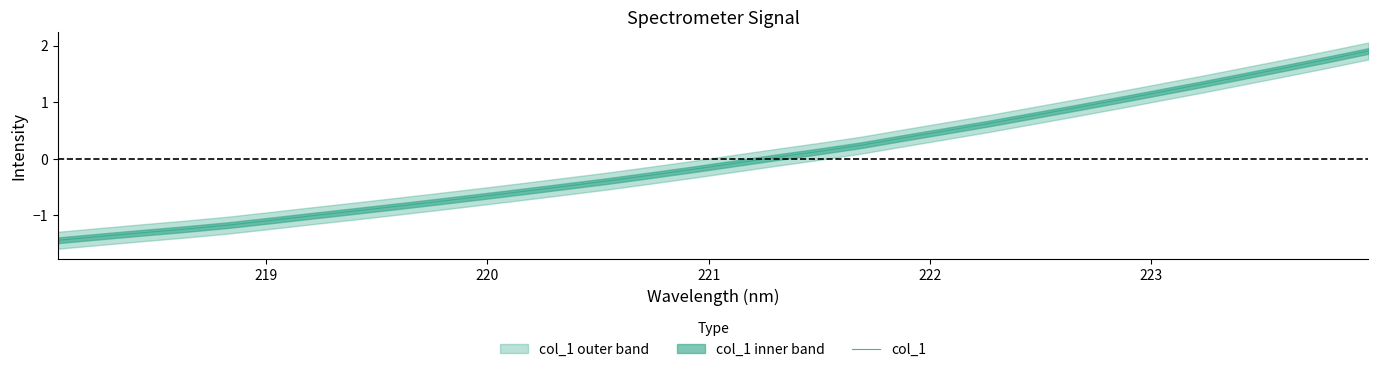

What is the value of the 30th point from the left?

1.6